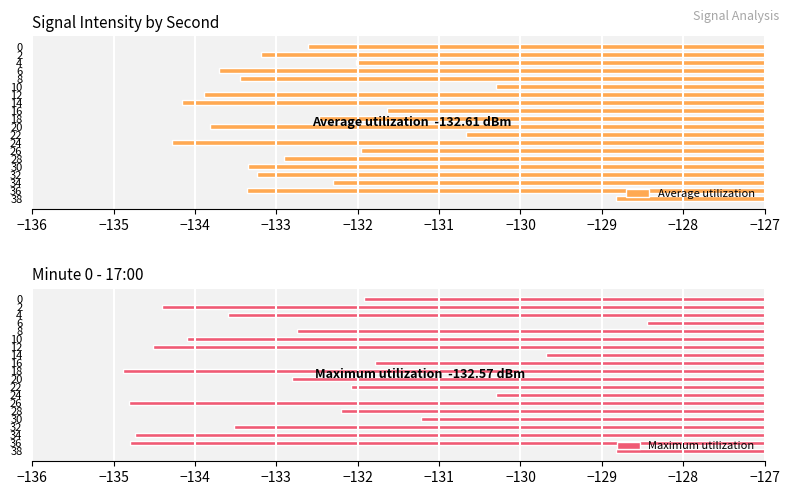

What is the average value of the Average utilization series?

-132.6